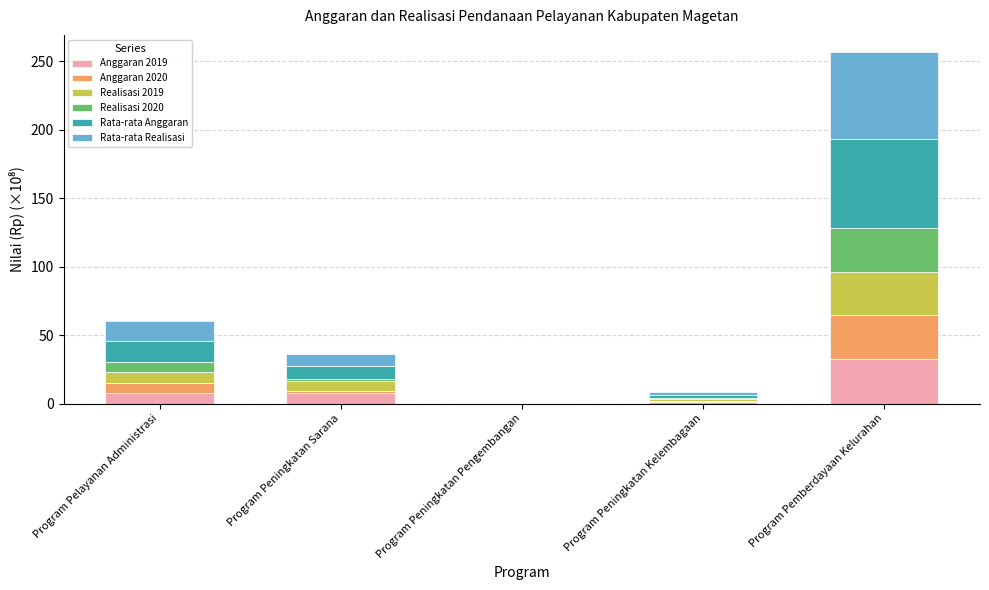

At which category is the sum across all series the highest?

Program Pemberdayaan Kelurahan